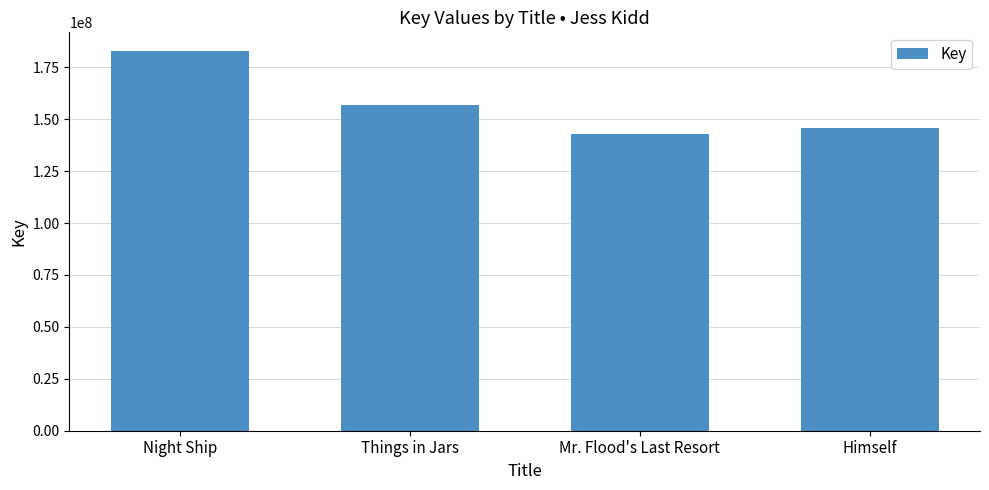

What is the average value?

157070845